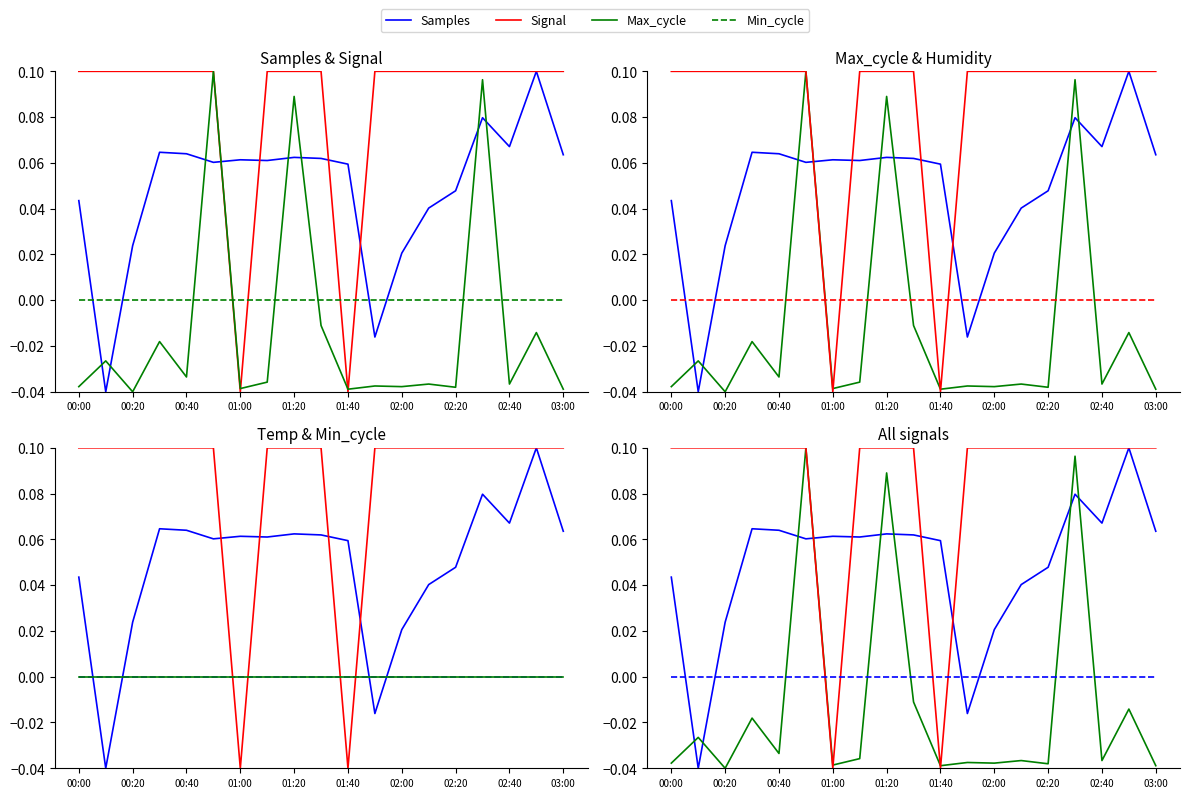

True or false: Max_cycle has a value of -0.0 at 01:40.

True